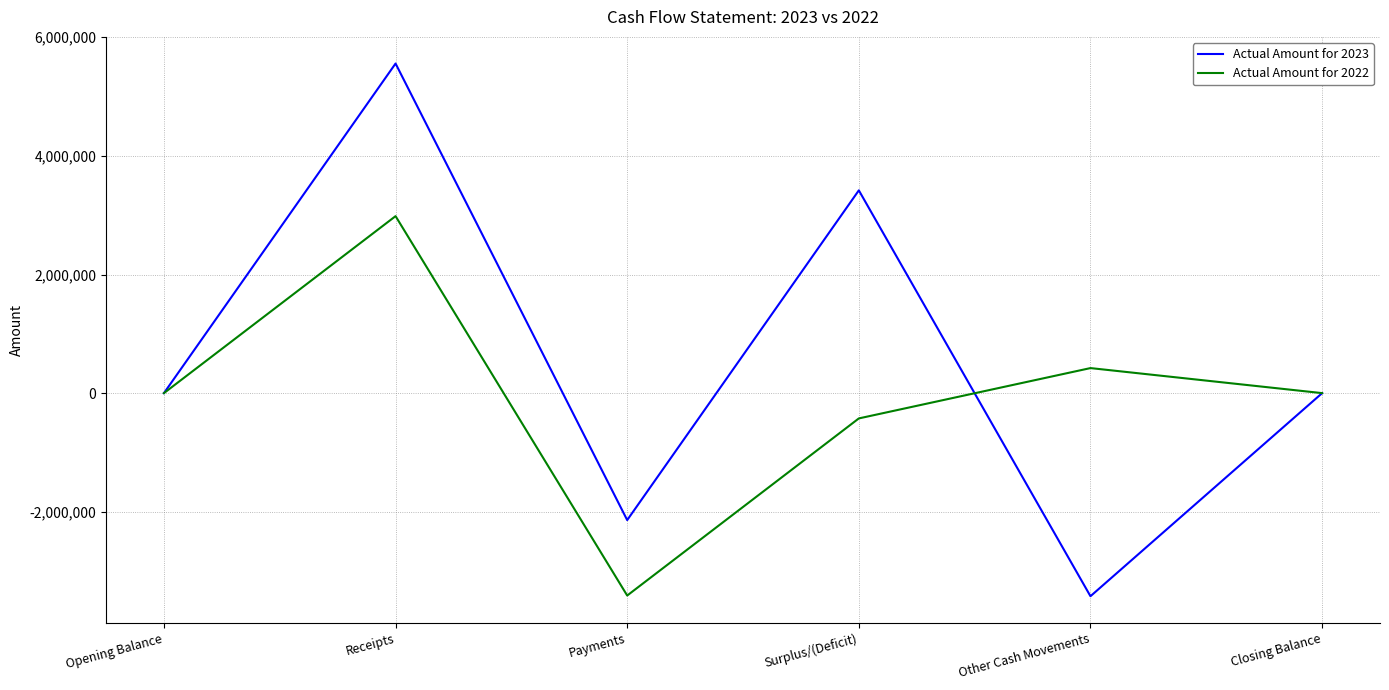

The Actual Amount for 2023 series shows -862474 at Payments. True or false?

False